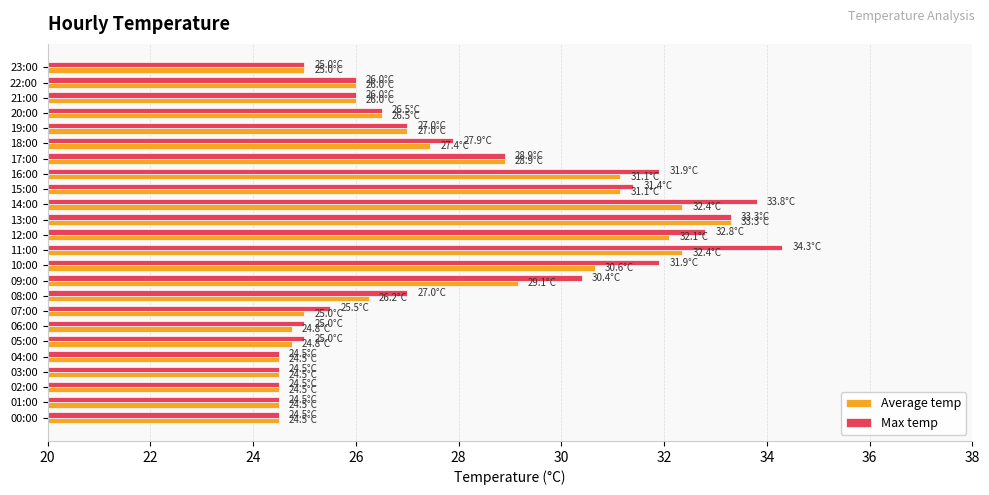

What are all the series names shown in the legend?

Average temp, Max temp